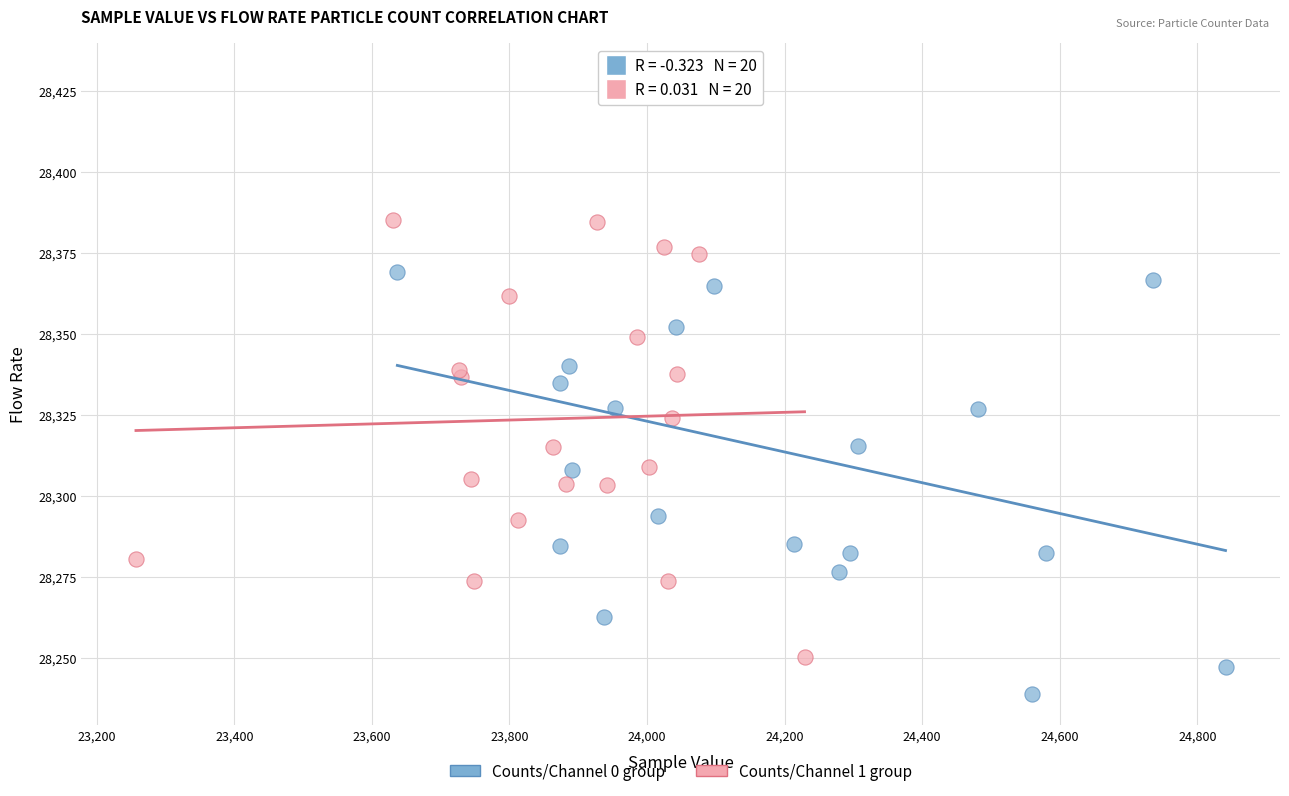

Which series reaches the minimum Y coordinate?

Counts/Channel 0 group